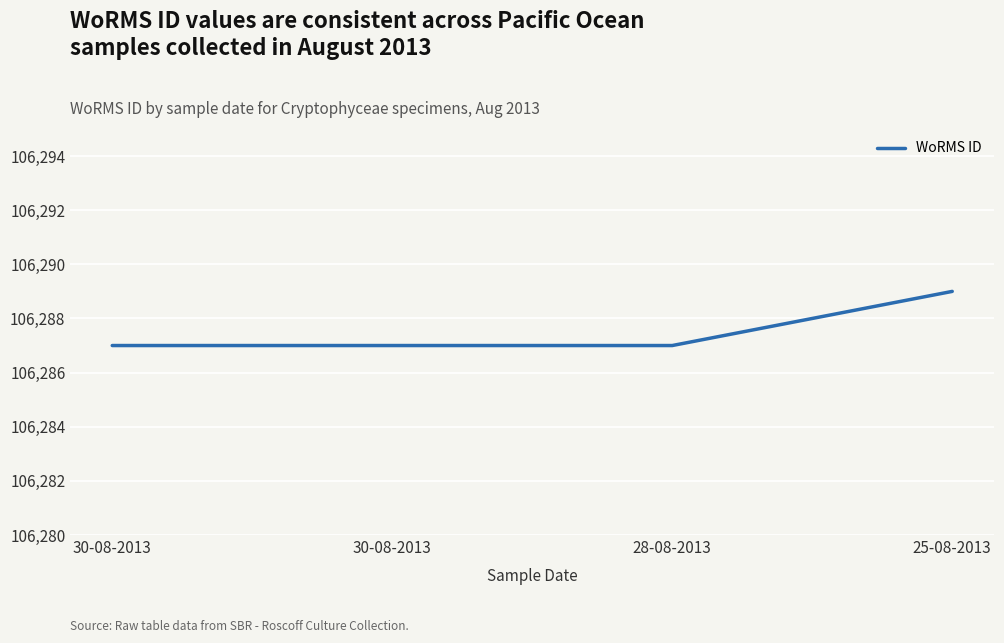

How many lines are shown in the chart?

1